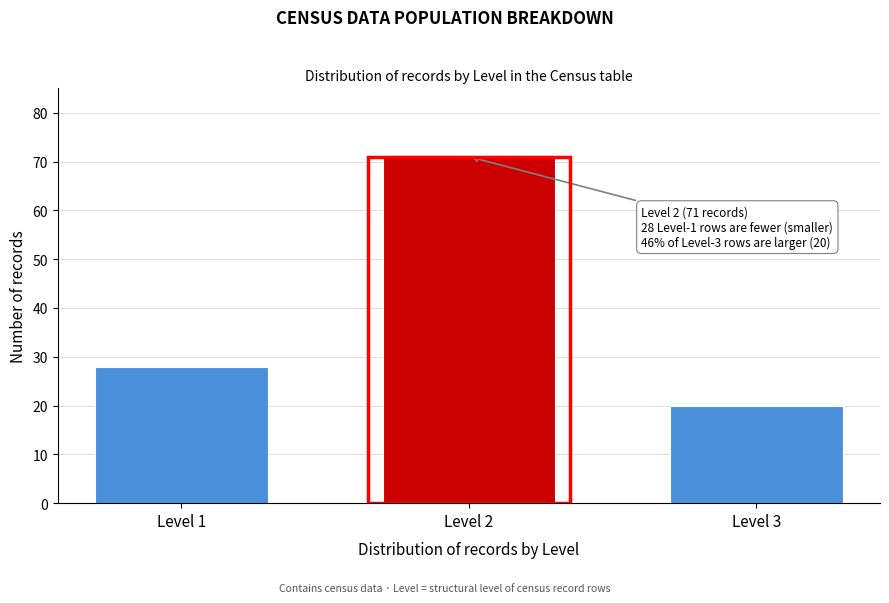

Reading left to right, extract all data points from this chart.

Level 1=28	Level 2=71	Level 3=20